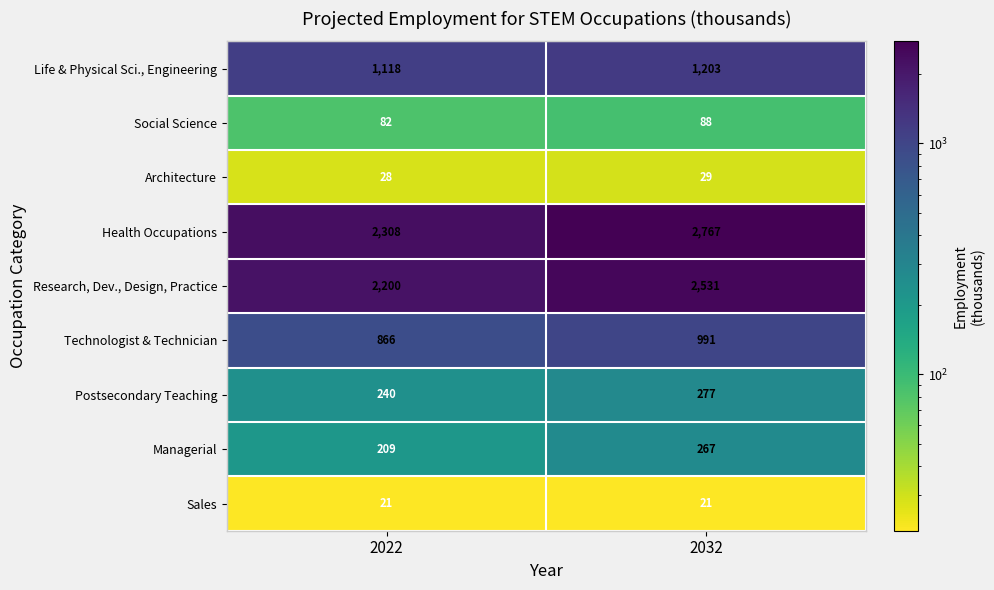

Which series has the widest spread of values?

Health Occupations